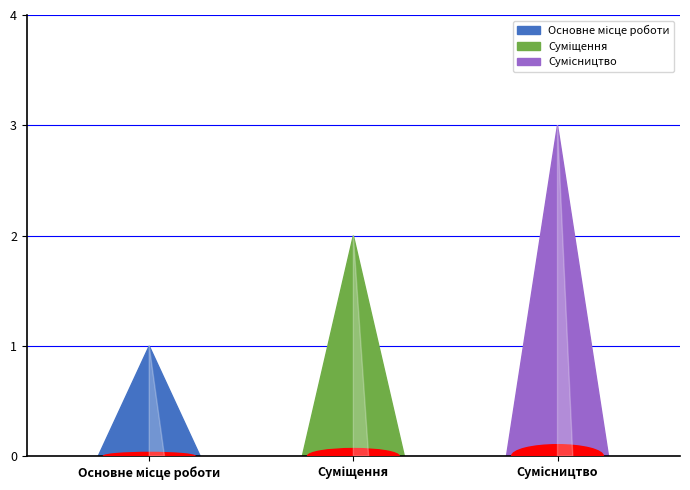

What position from the left is Сумісництво?

3